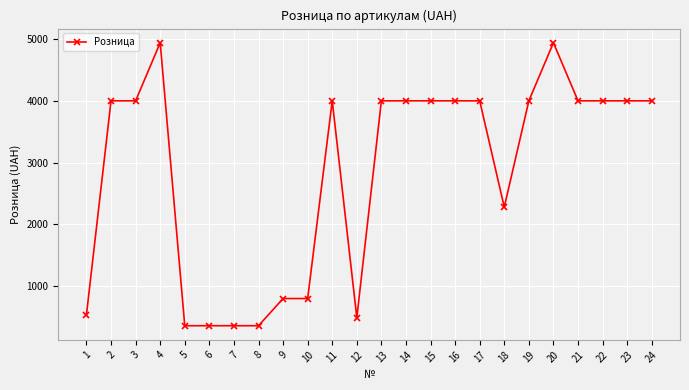

What is the maximum value shown in the chart?

4939